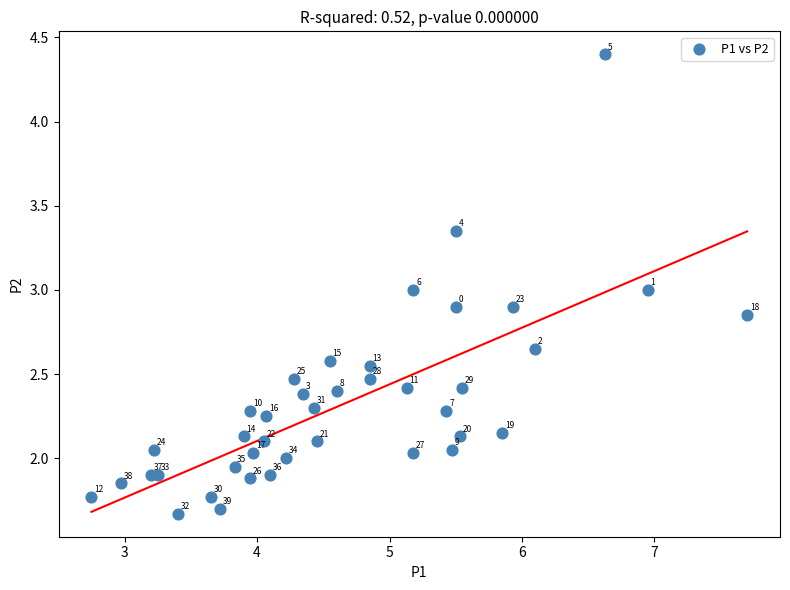

What Y value in the scatter plot is closest to 3?

3.0